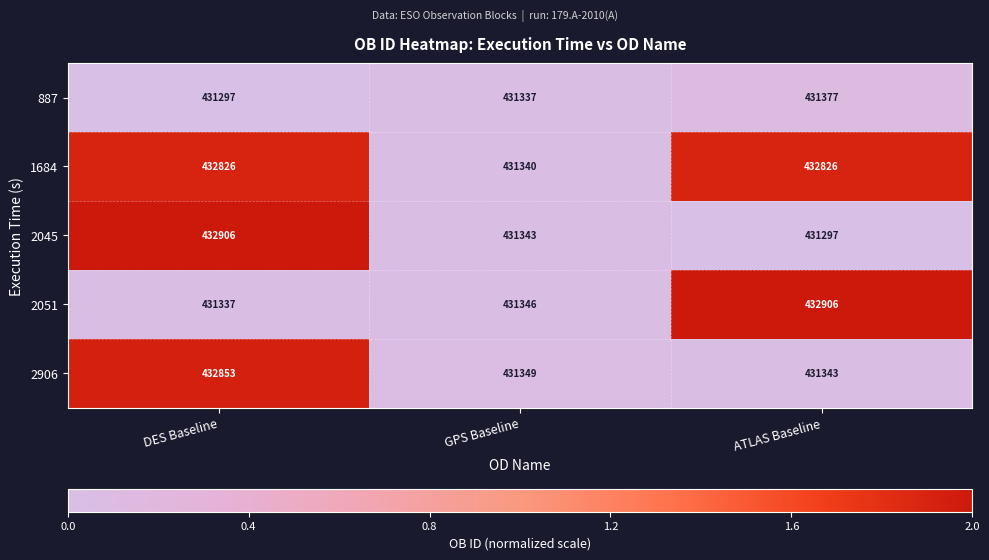

Rank the categories by 887 value from lowest to highest.

DES Baseline, GPS Baseline, ATLAS Baseline